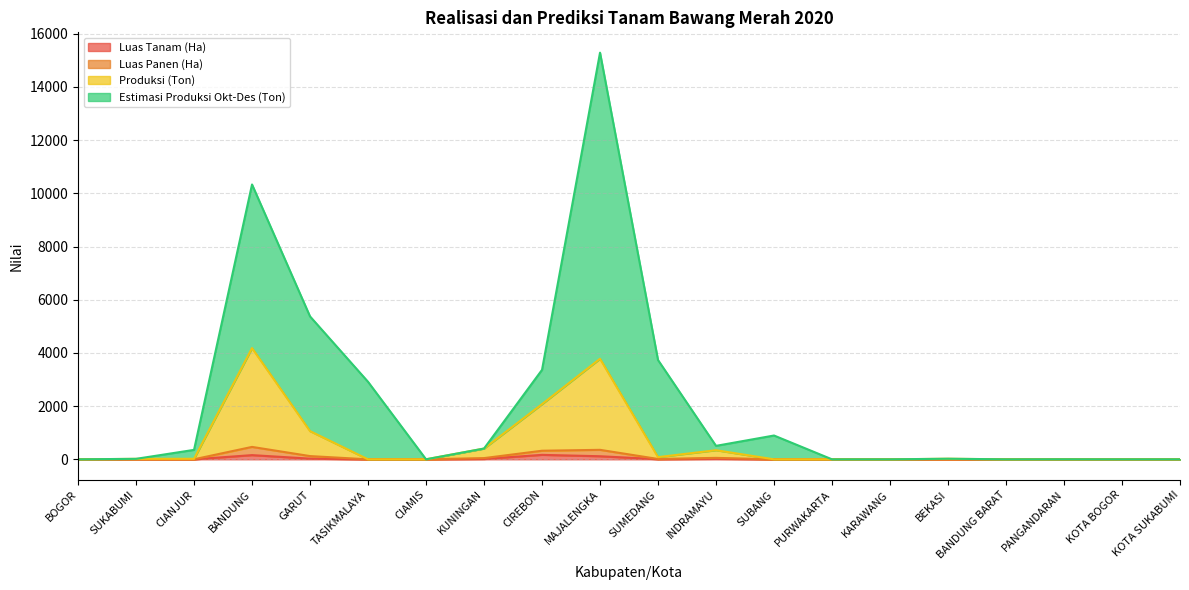

At which category is the sum across all series the highest?

MAJALENGKA